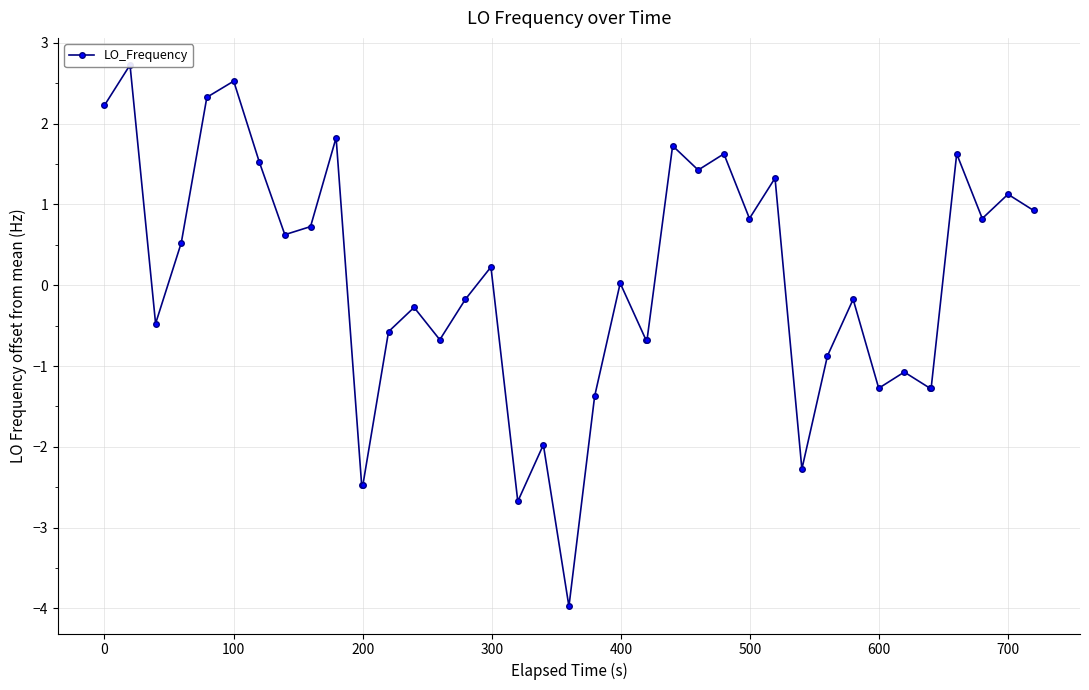

What is the maximum value shown in the chart?

2.7